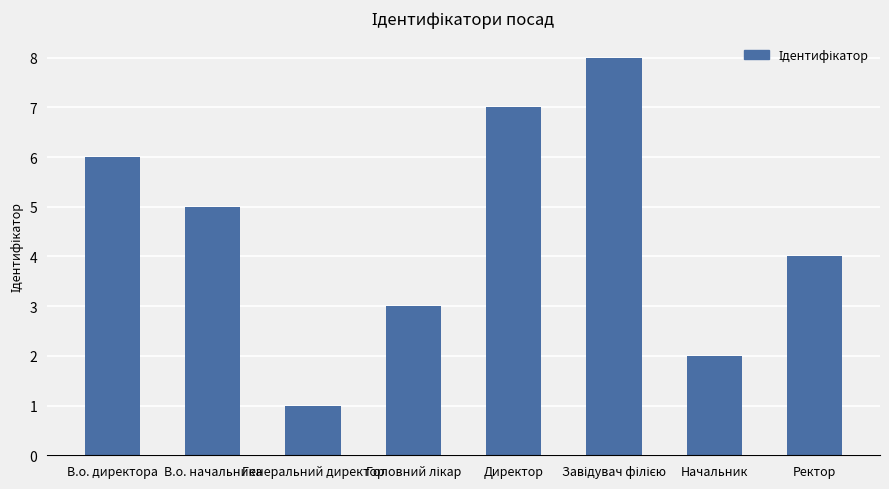

What is the difference between the maximum and minimum values?

7